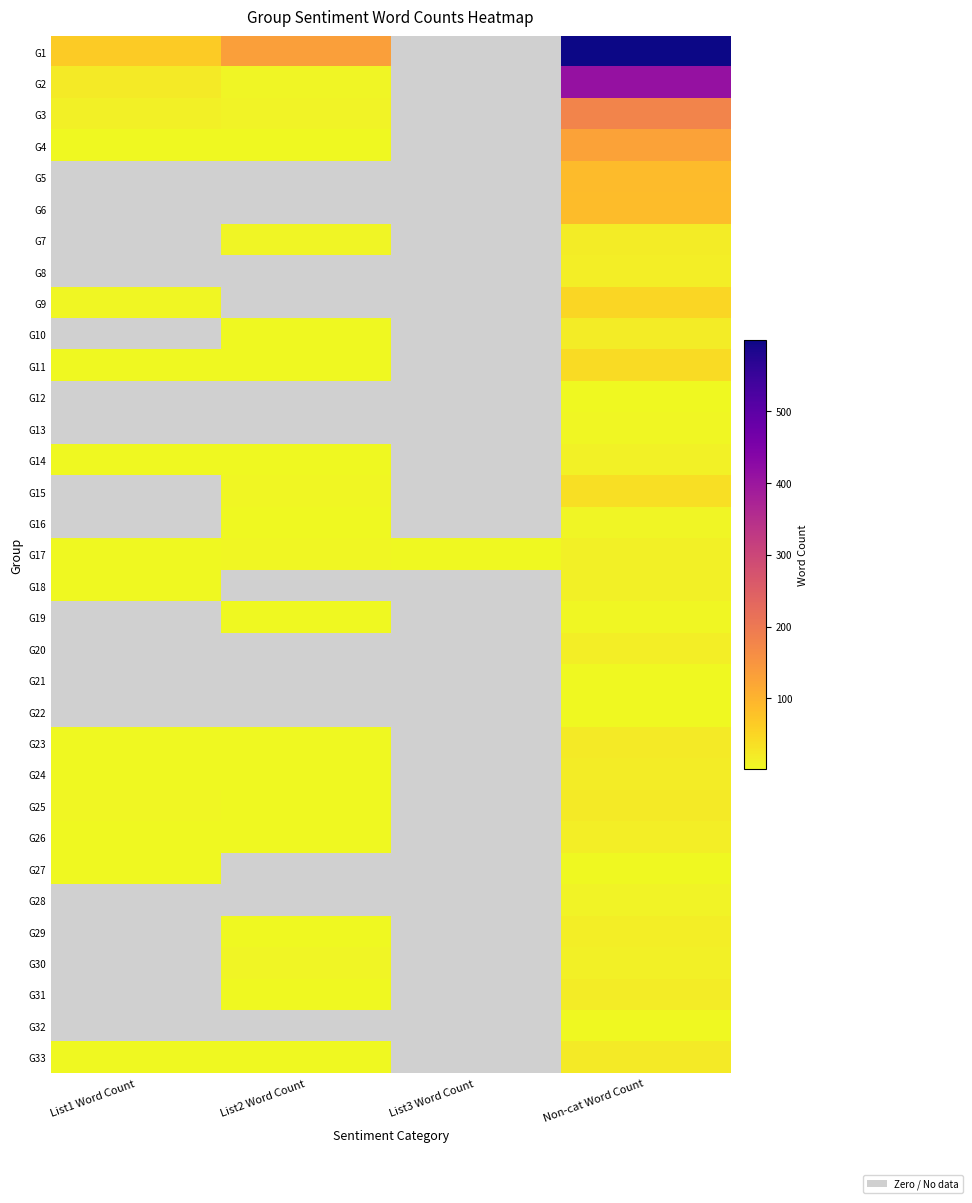

Rank the series at List1 Word Count from highest to lowest value.

G1, G2, G3, G9, G25, G4, G26, G33, G17, G18, G23, G24, G27, G11, G14, G5, G6, G7, G8, G10, G12, G13, G15, G16, G19, G20, G21, G22, G28, G29, G30, G31, G32